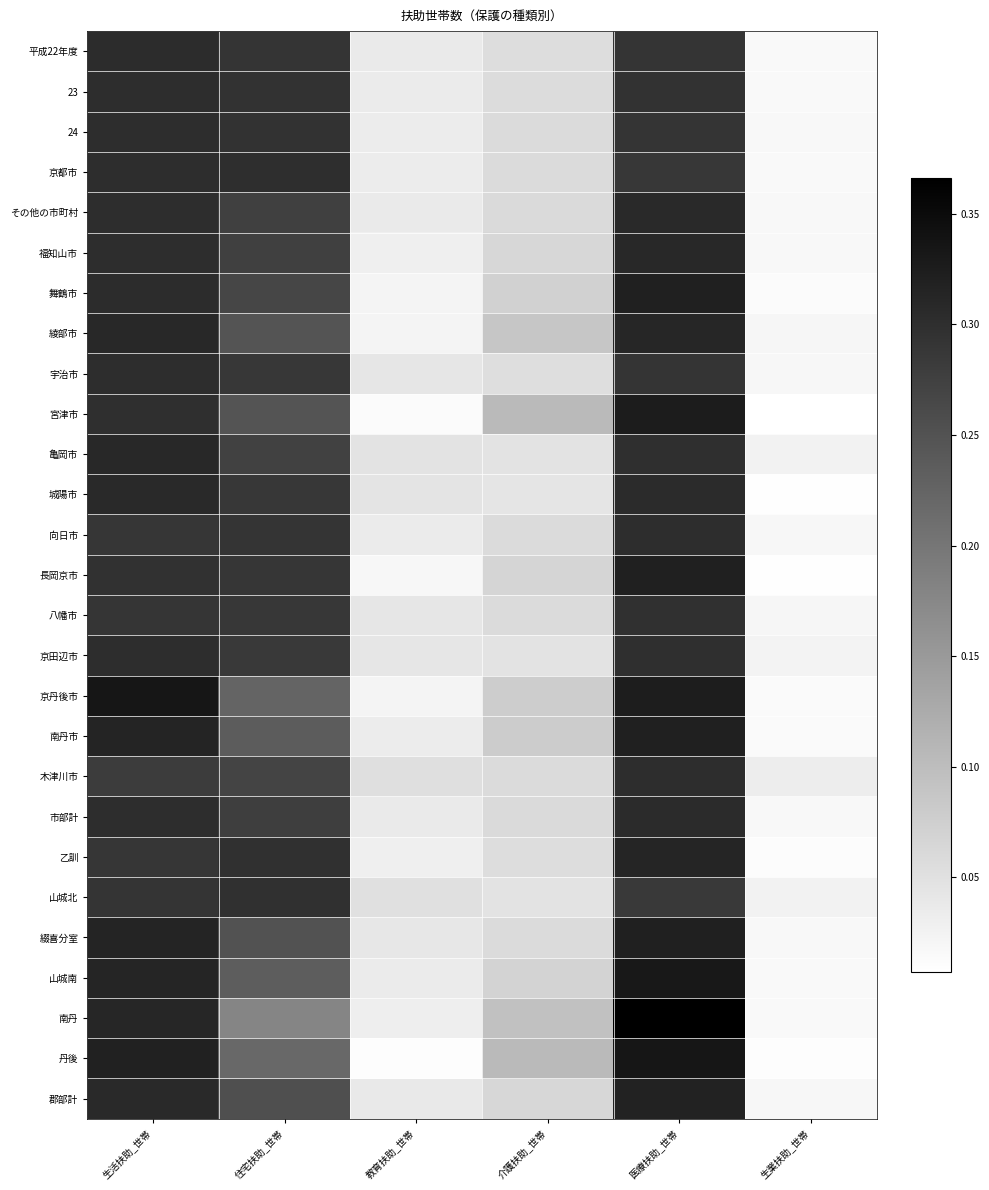

What is the total value across all series at 住宅扶助_世帯?

7.2